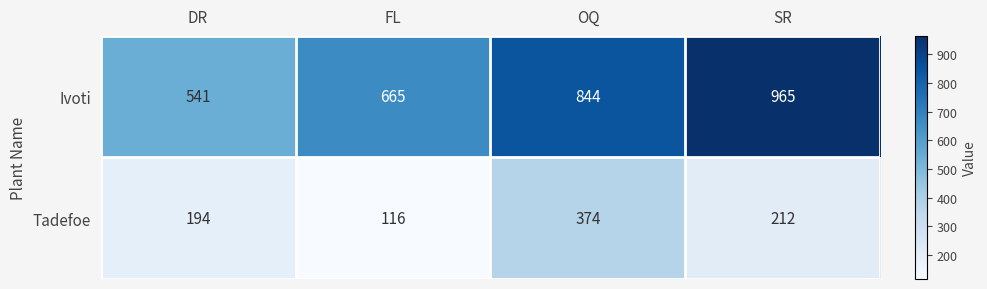

What is the sum of all Ivoti values?

3015